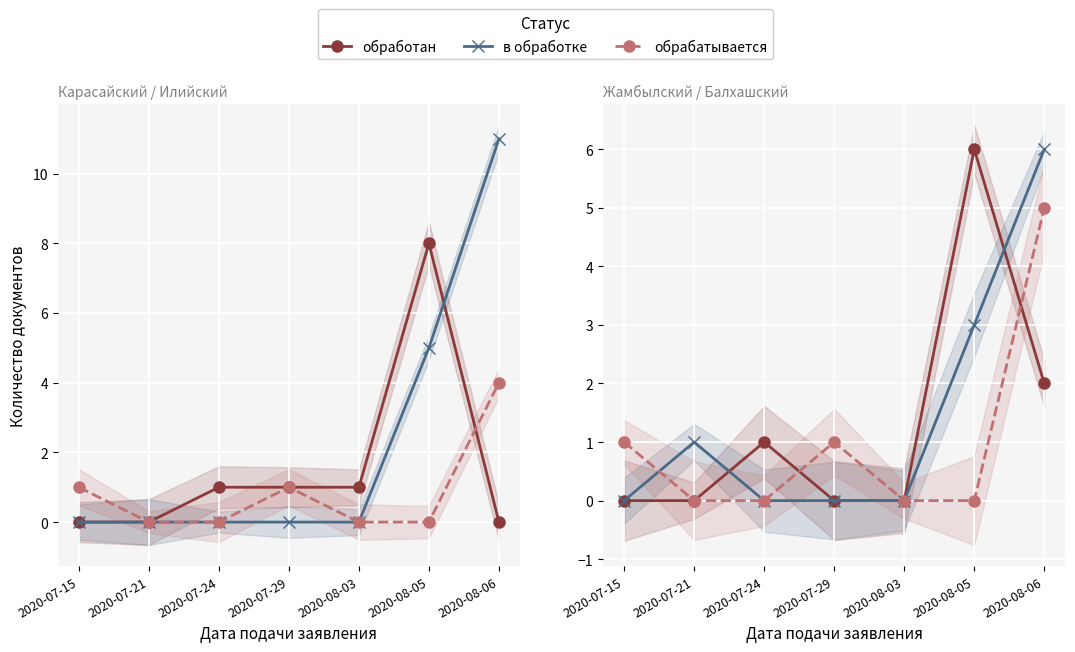

Where is обрабатывается nearest to the value 2?

2020-07-15